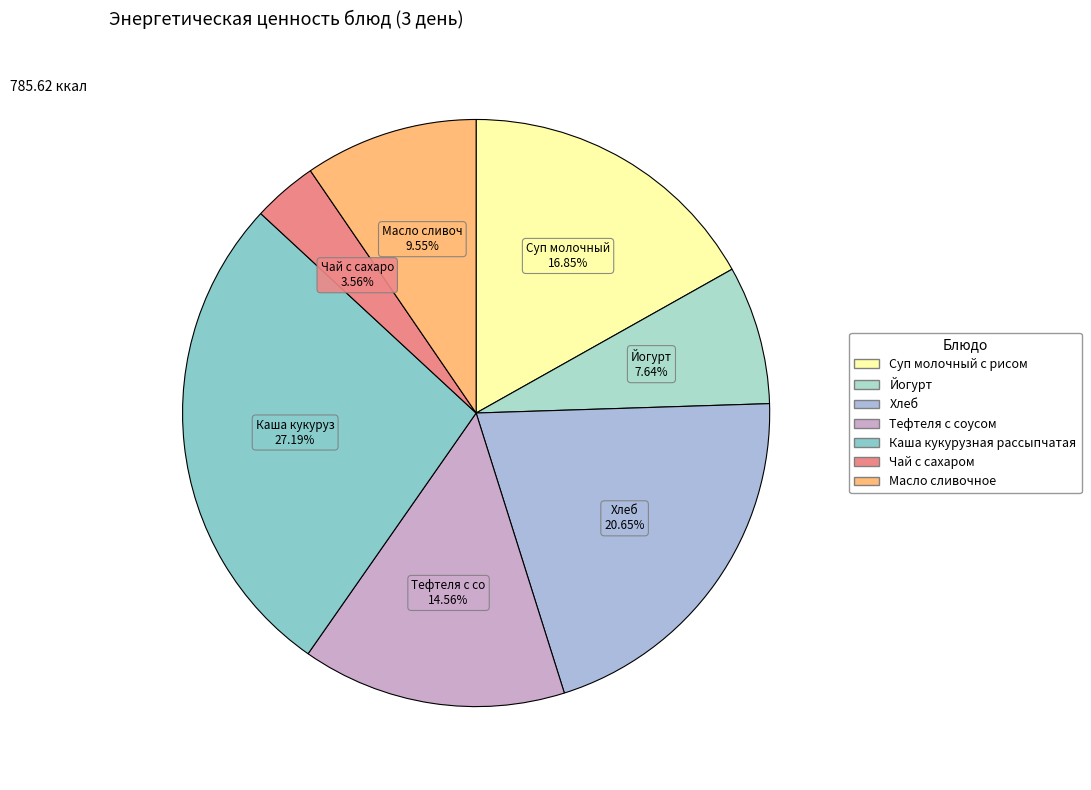

Is there any slice that represents more than half of the pie?

No